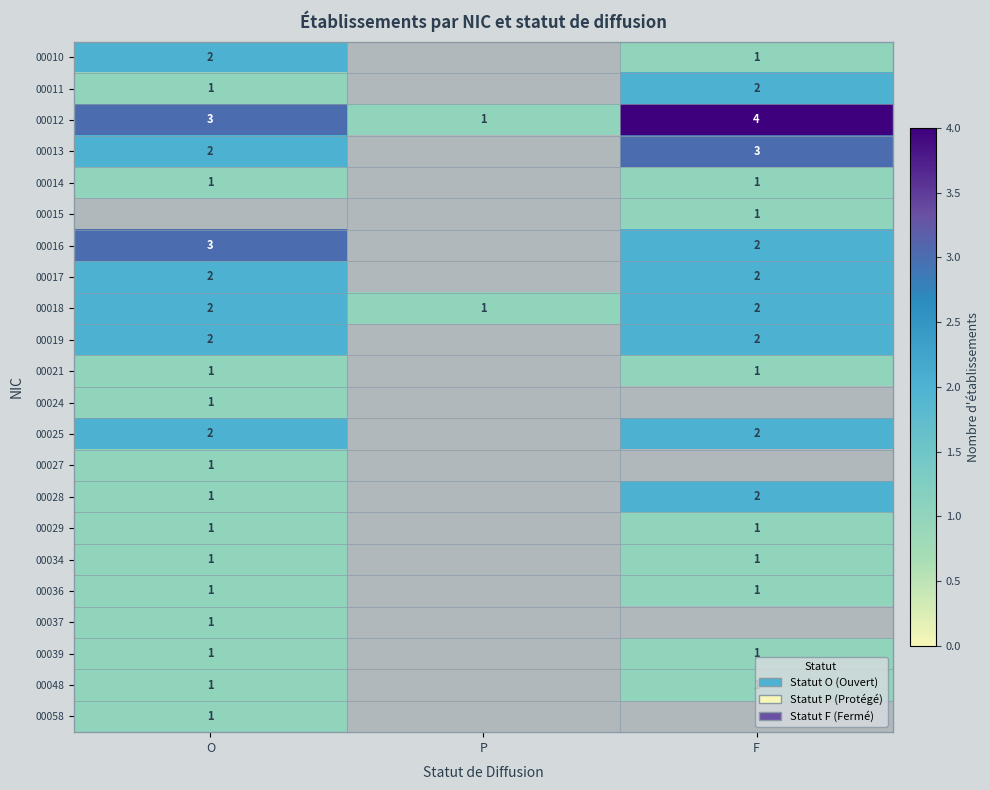

The value of 00018 at P is 2. True or false?

False